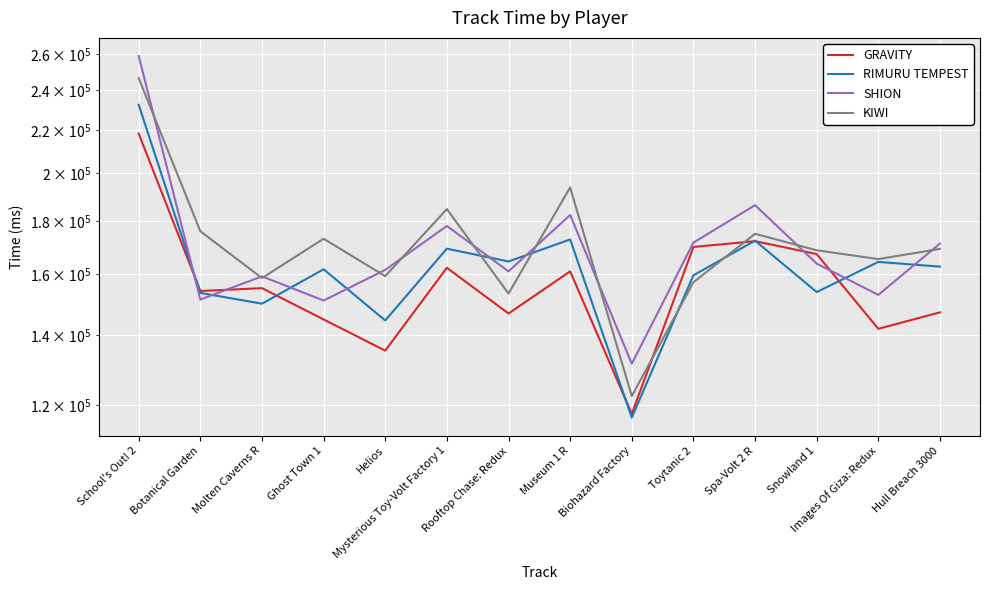

What are all the series names shown in the legend?

GRAVITY, RIMURU TEMPEST, SHION, KIWI